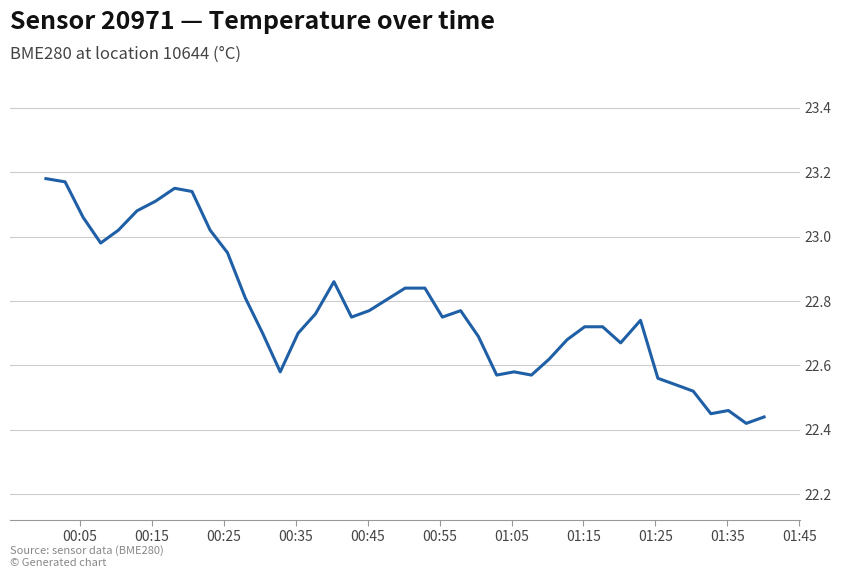

Is this an area chart (filled region under the line)?

No